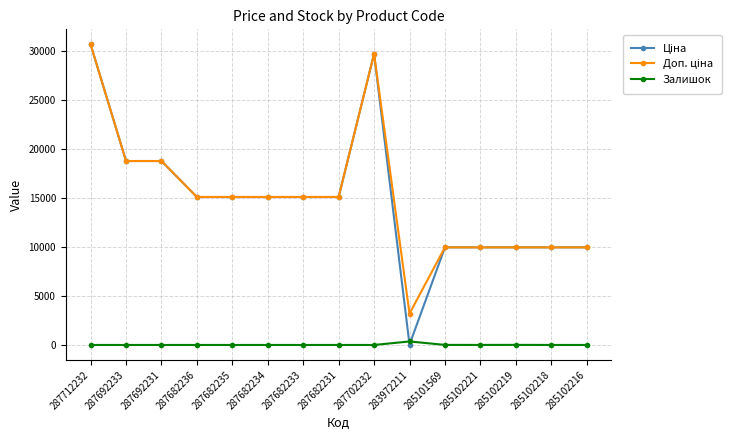

What is the difference between the maximum and minimum values in the Залишок series?

360.0